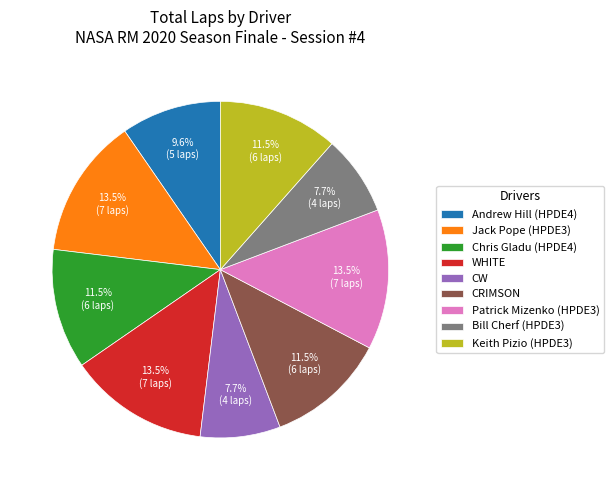

Is it true that Bill Cherf (HPDE3) is 13% of the pie?

False